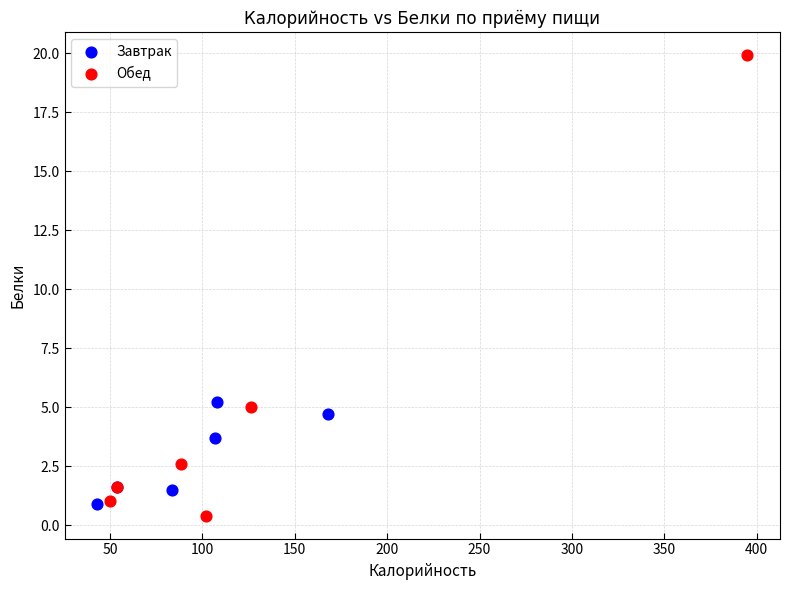

Which series contains the highest Y value?

Обед